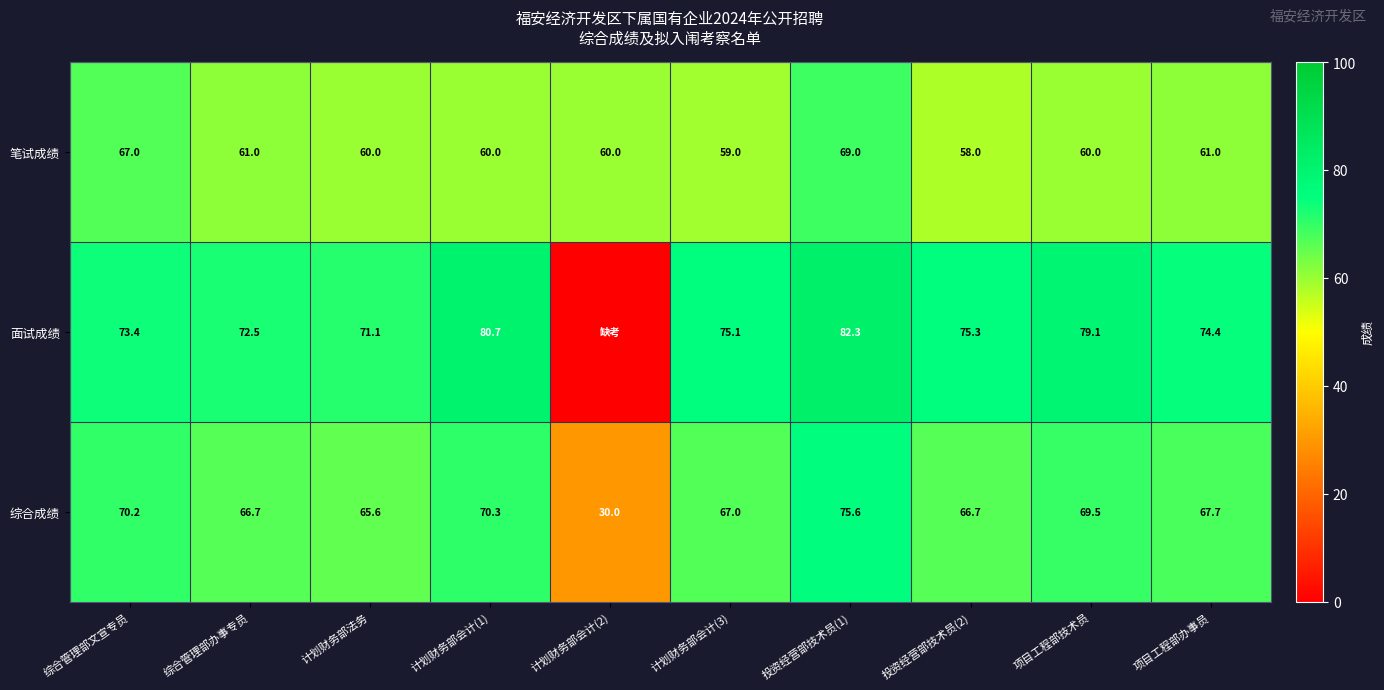

What is the minimum value for 综合成绩?

30.0